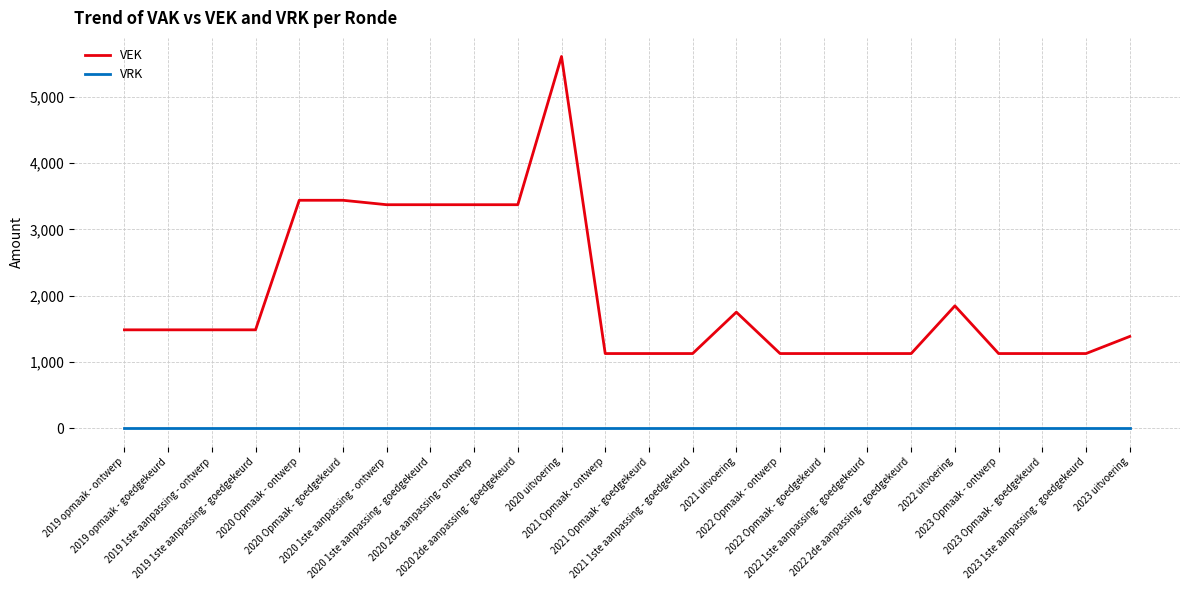

What are all the series names shown in the legend?

VEK, VRK